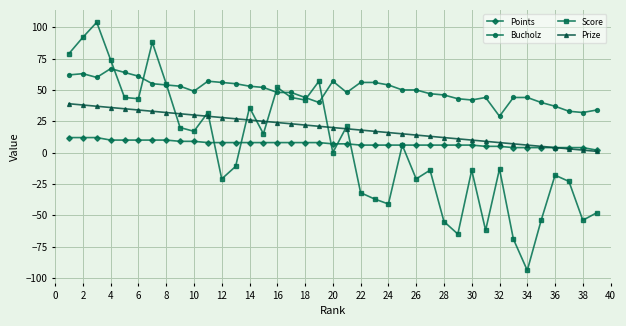

Which series has the largest range (max minus min)?

Score